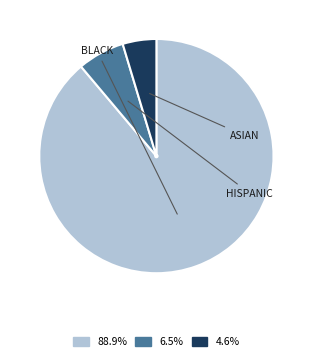

Is there any slice that represents more than half of the pie?

Yes